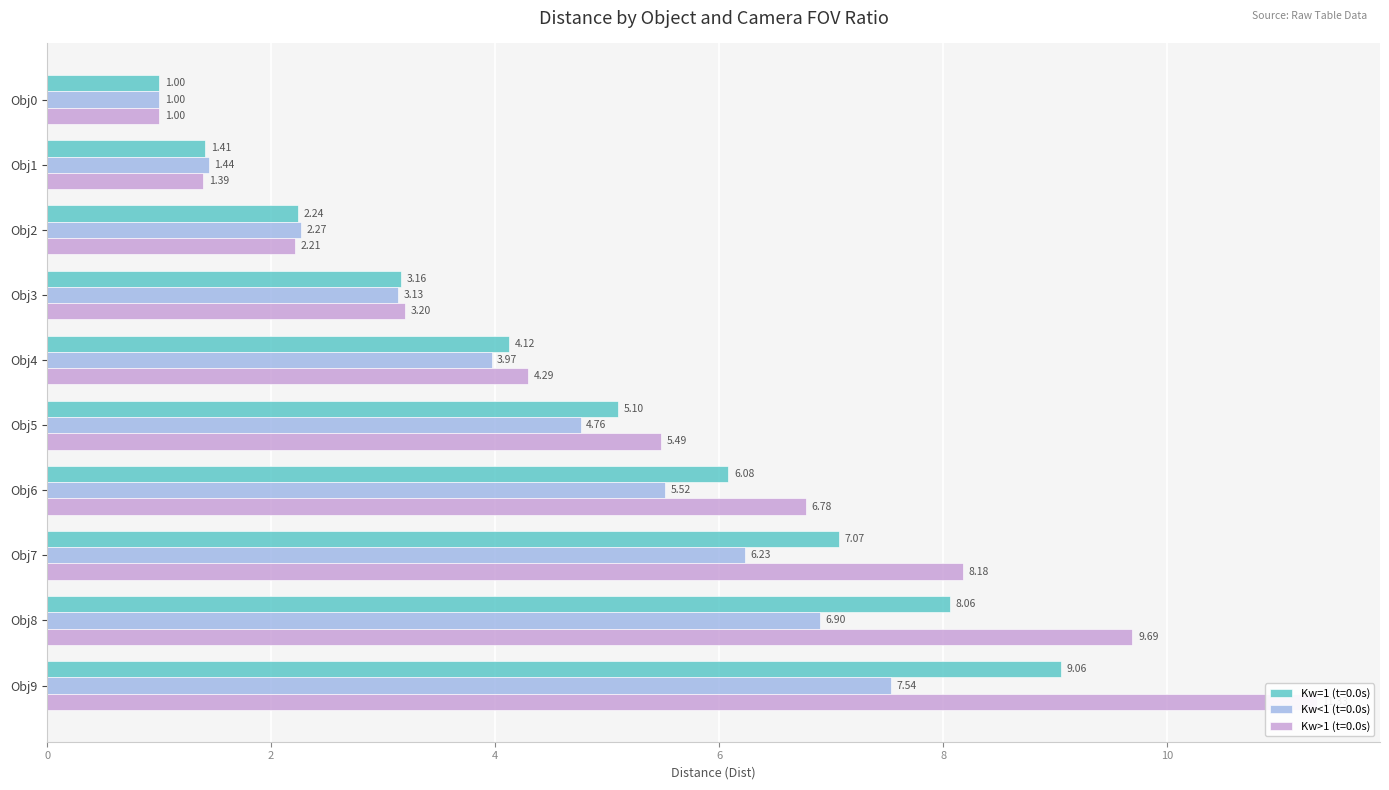

What are all the series names shown in the legend?

Kw=1 (t=0.0s), Kw<1 (t=0.0s), Kw>1 (t=0.0s)